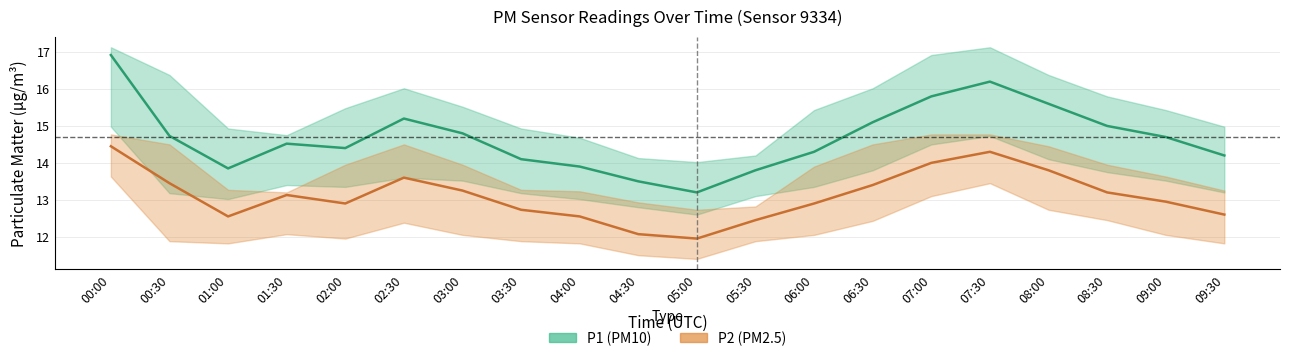

What is the difference between the second highest and minimum values in the P1 (PM10) series?

3.0